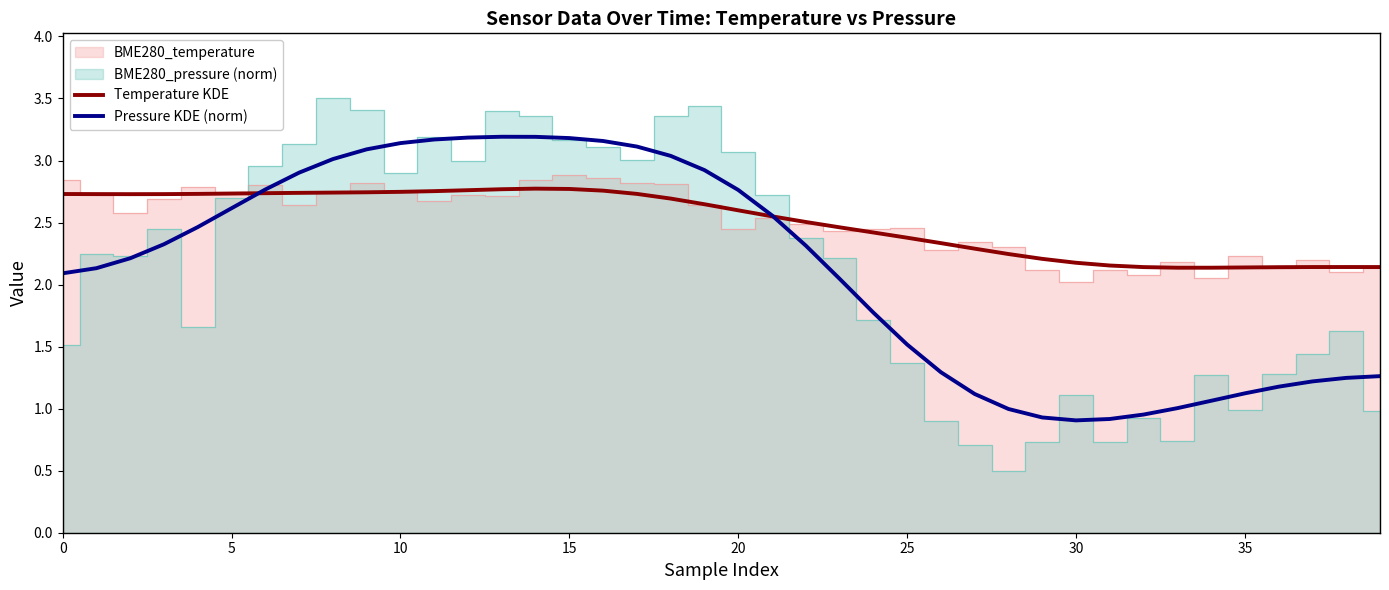

What is the label of the 24th point from the right?

16